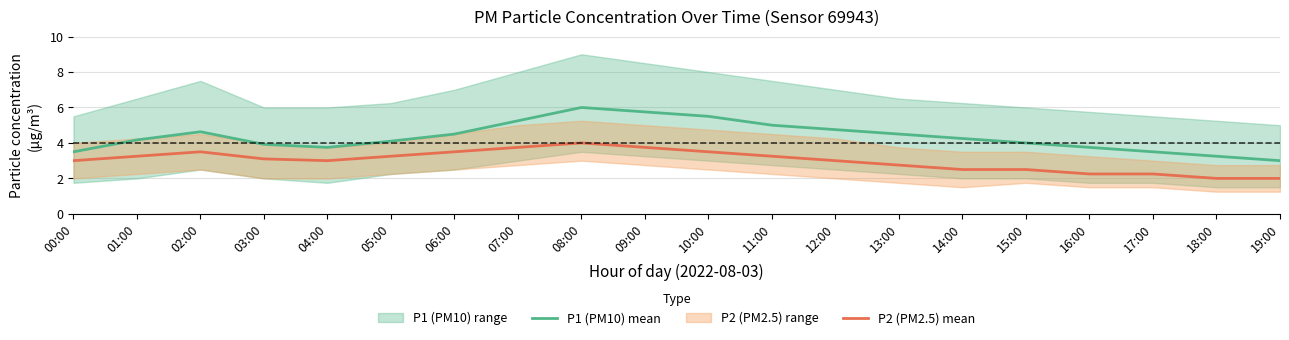

True or false: P2 (PM2.5) mean and P1 (PM10) mean cross at least once.

False